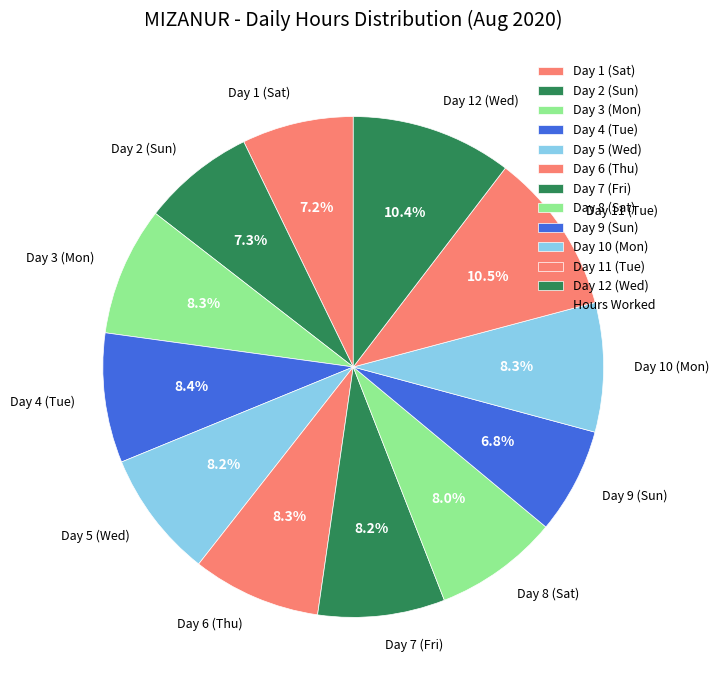

To the nearest percent, what percentage of the pie is Day 6 (Thu)?

8%